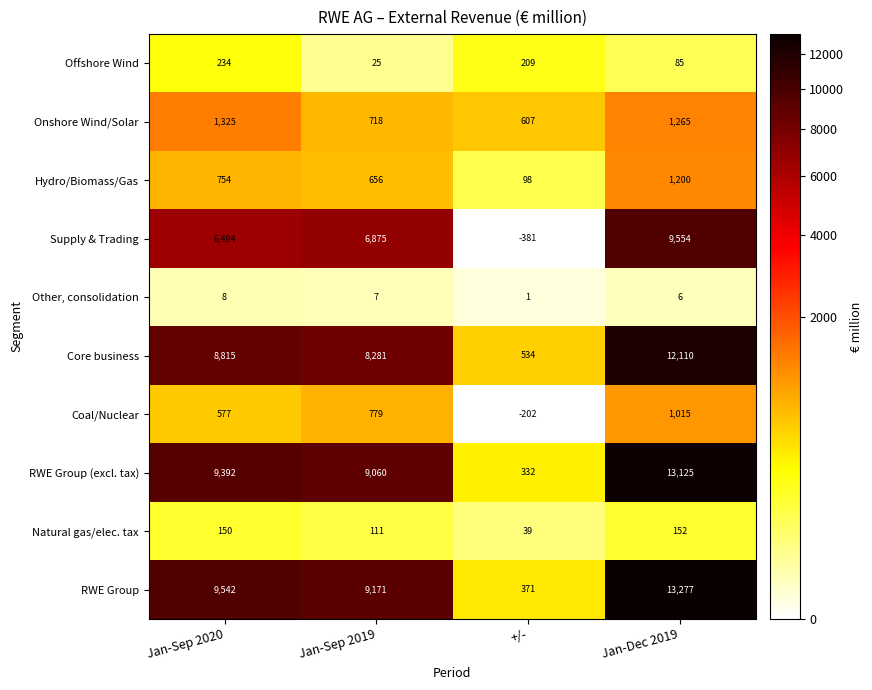

What is the sum of all Other, consolidation values?

22